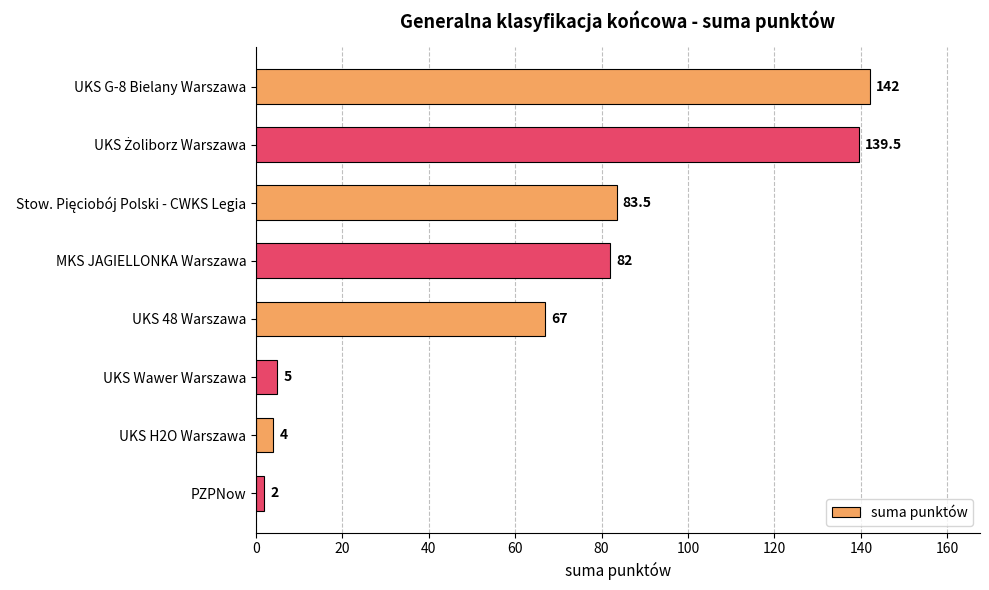

What is the sum of all values?

525.0